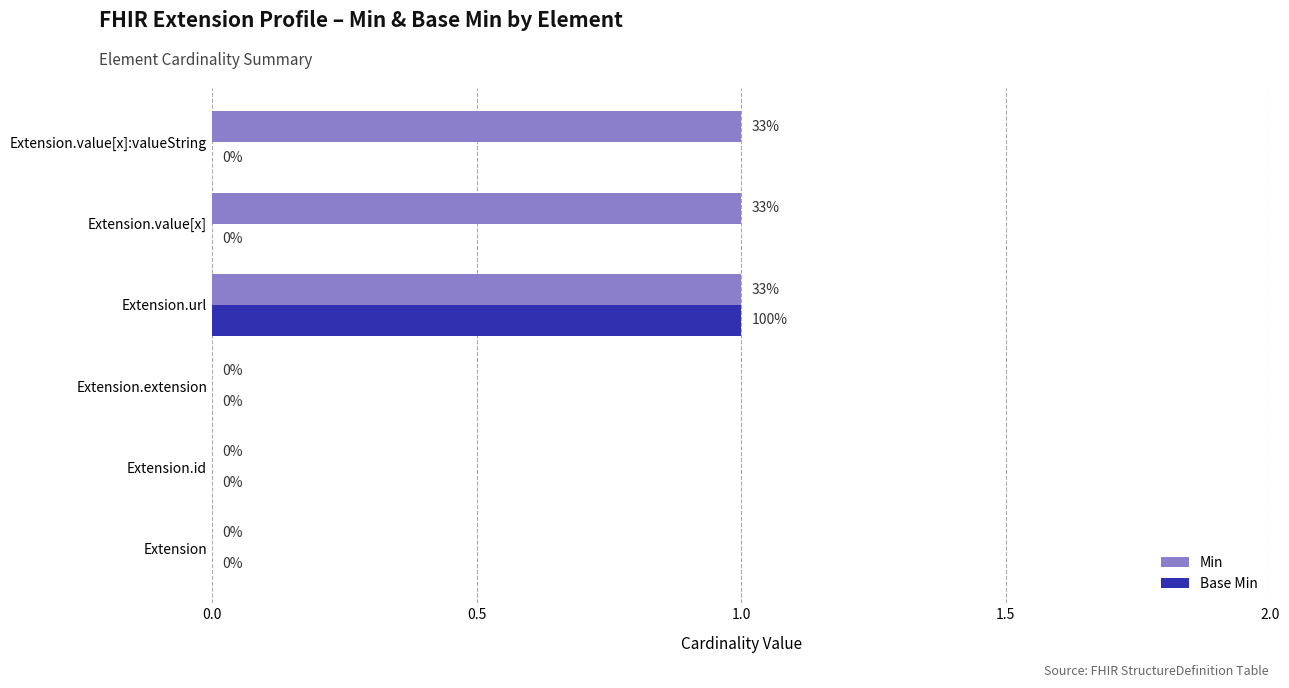

At which category is the sum across all series the highest?

Extension.url